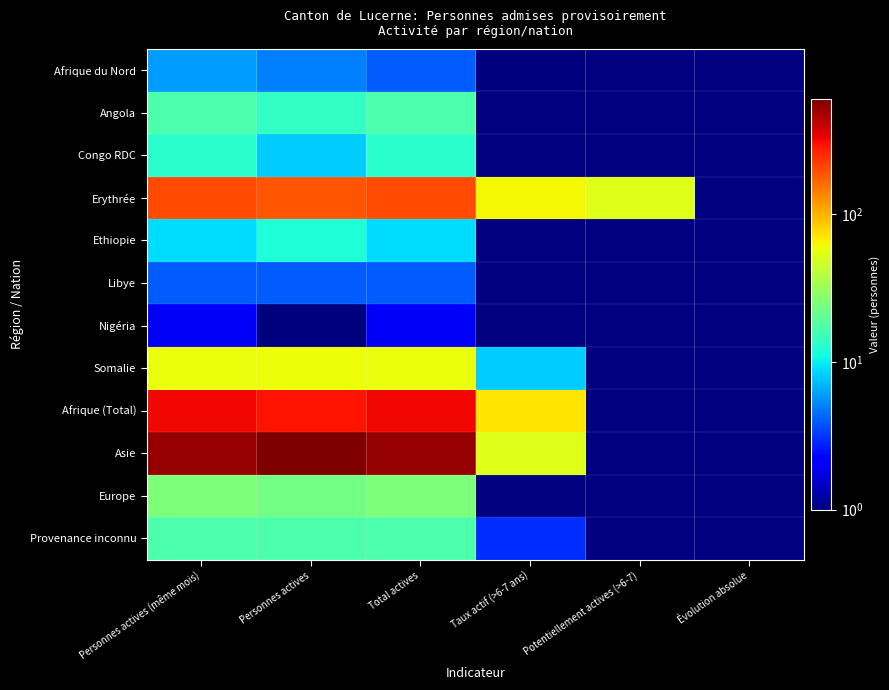

How many positive values does the Afrique (Total) series have?

4